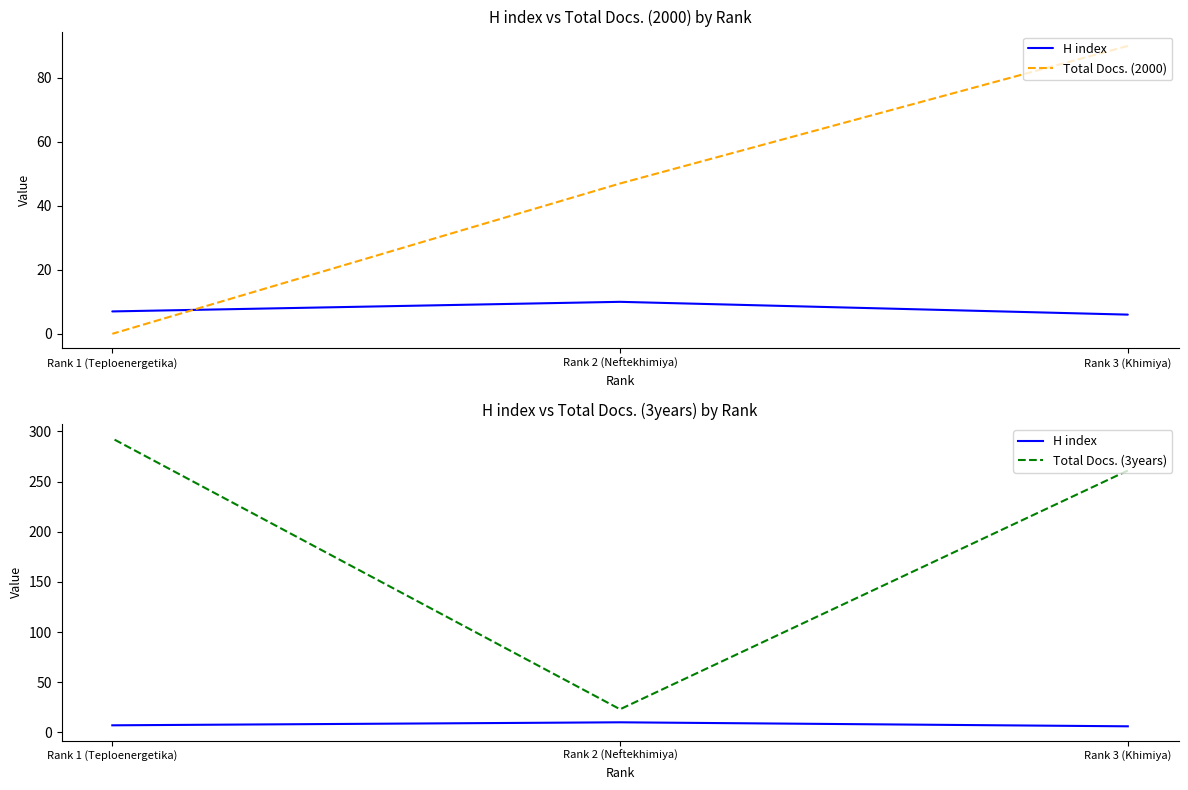

How many lines are shown in the chart?

3